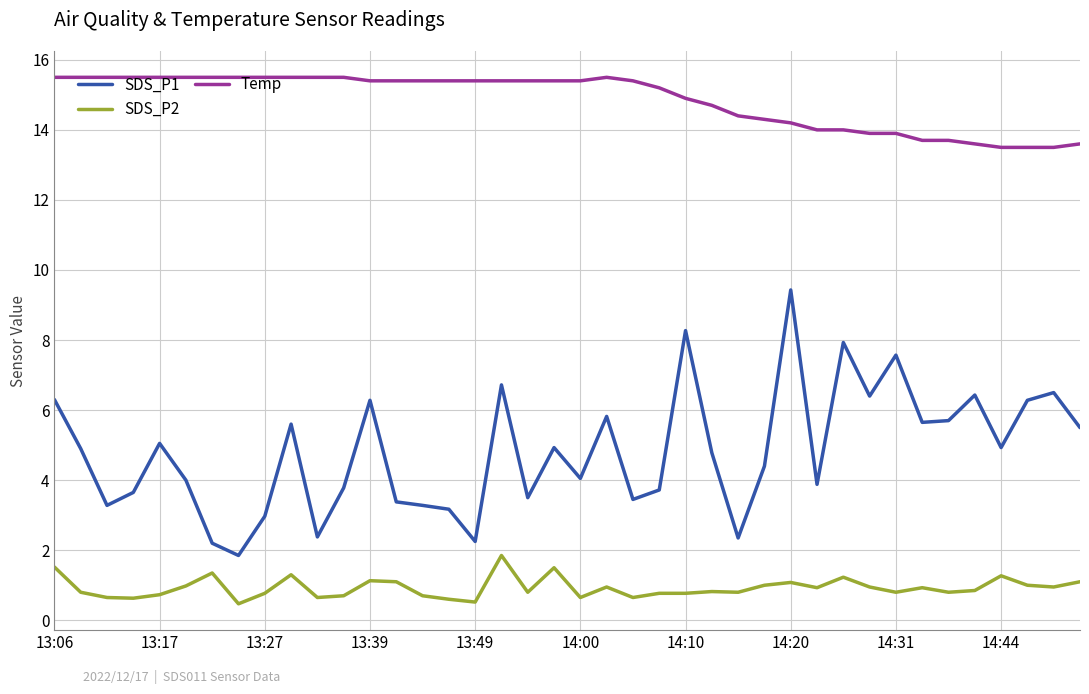

What is the maximum value for SDS_P2?

1.9